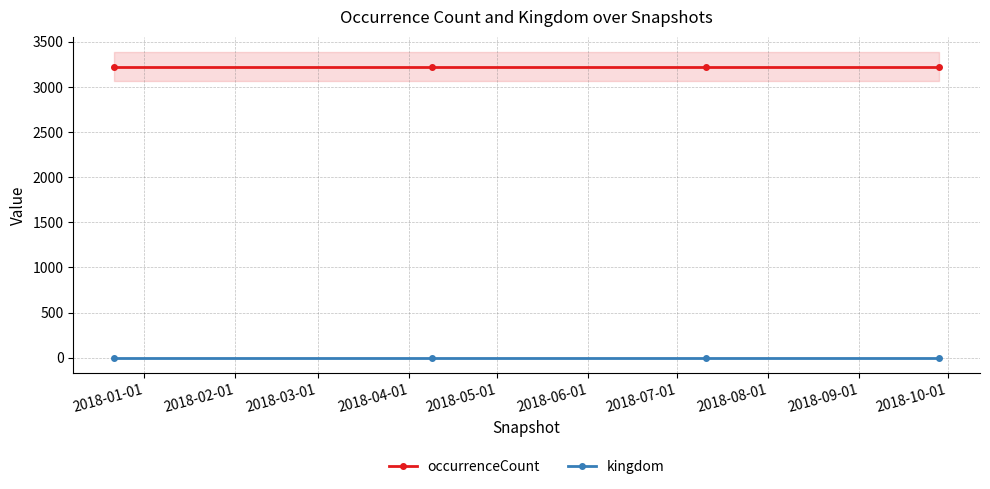

Which series has the largest range (max minus min)?

occurrenceCount